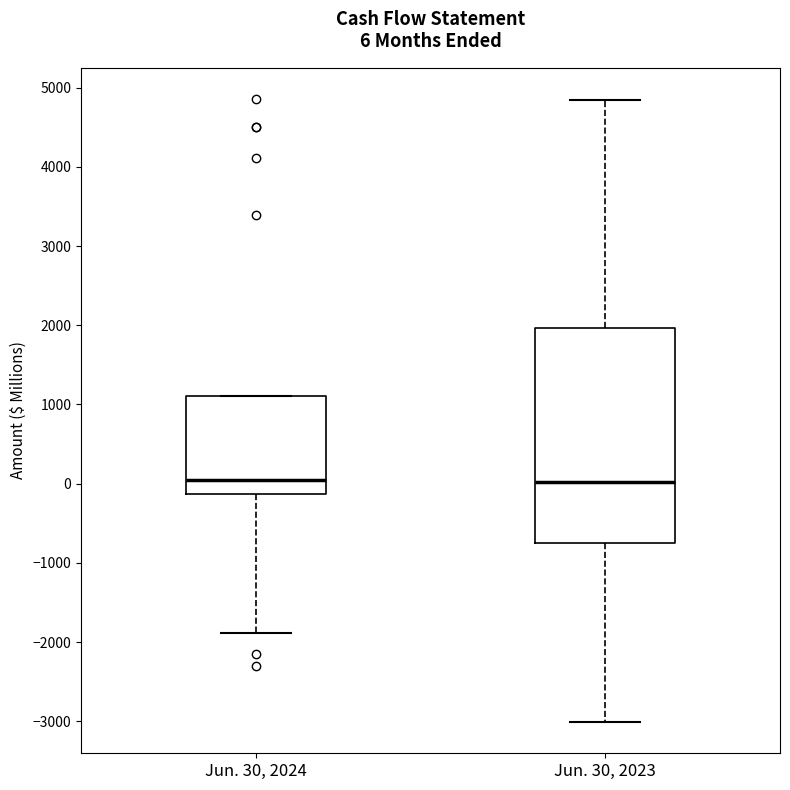

Comparing the boxes themselves (not the whiskers), which one is the tallest?

Jun. 30, 2023